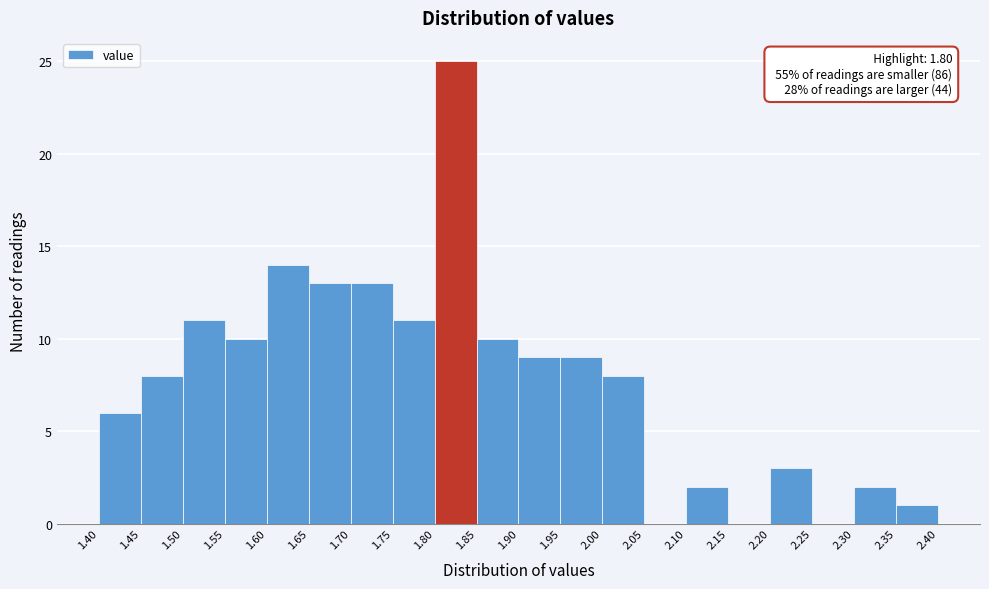

Which range on the x-axis has the tallest bar?

1.80 to 1.85